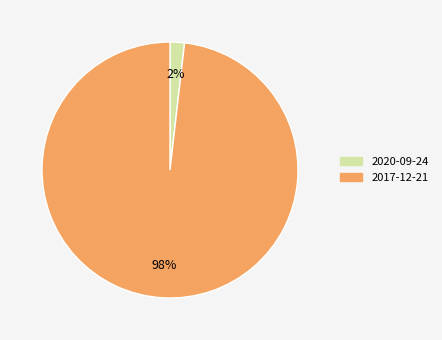

To the nearest percent, what is the average slice percentage?

50%